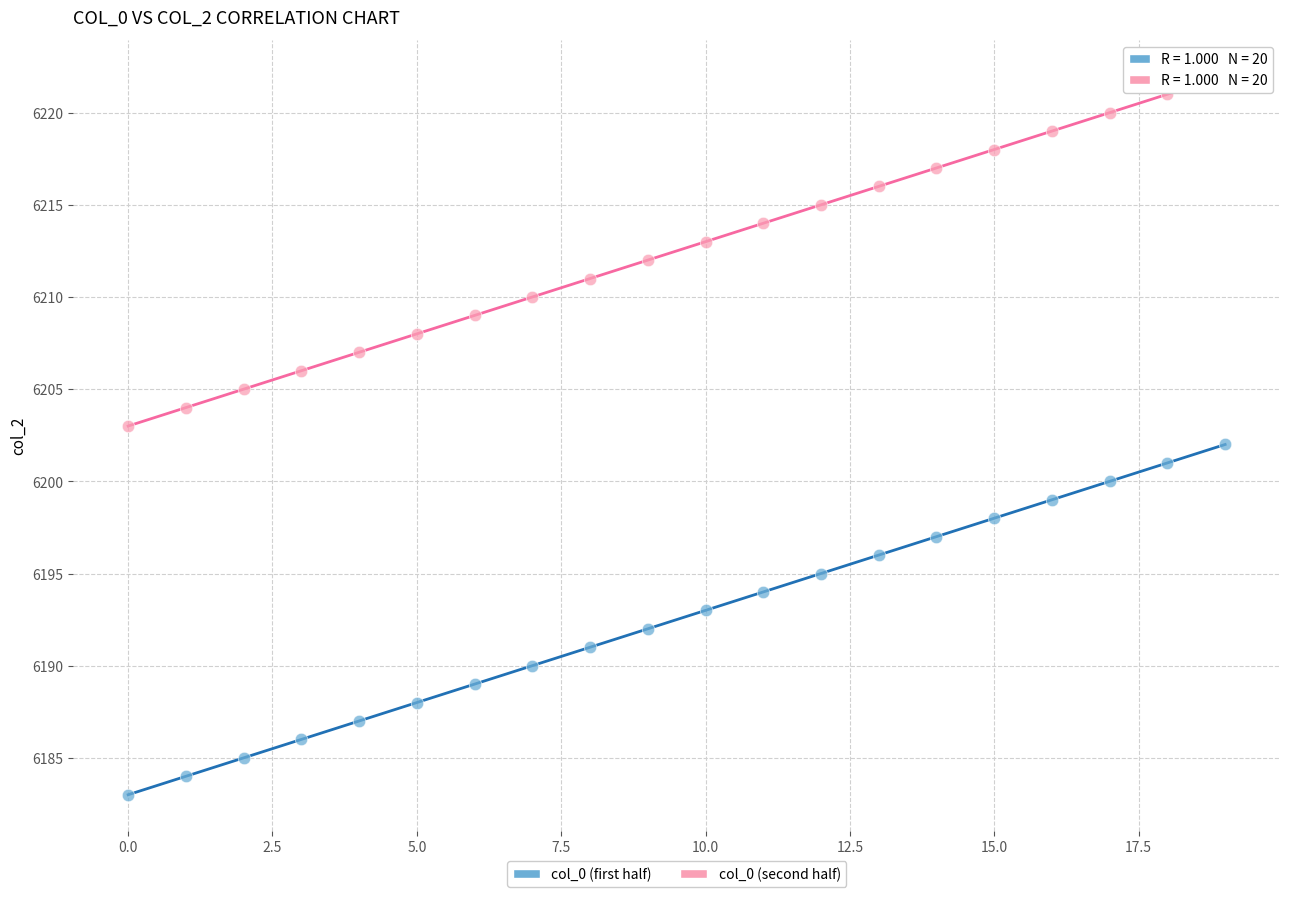

Which series contains the highest Y value?

col_0 (second half)